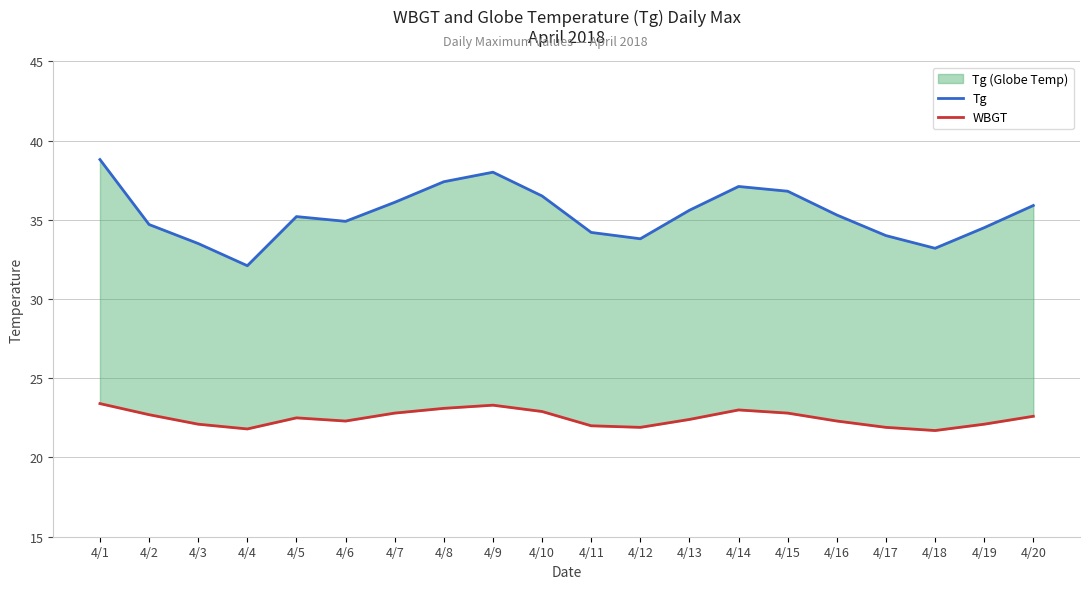

Which series changed the most between 4/7 and 4/11?

Tg